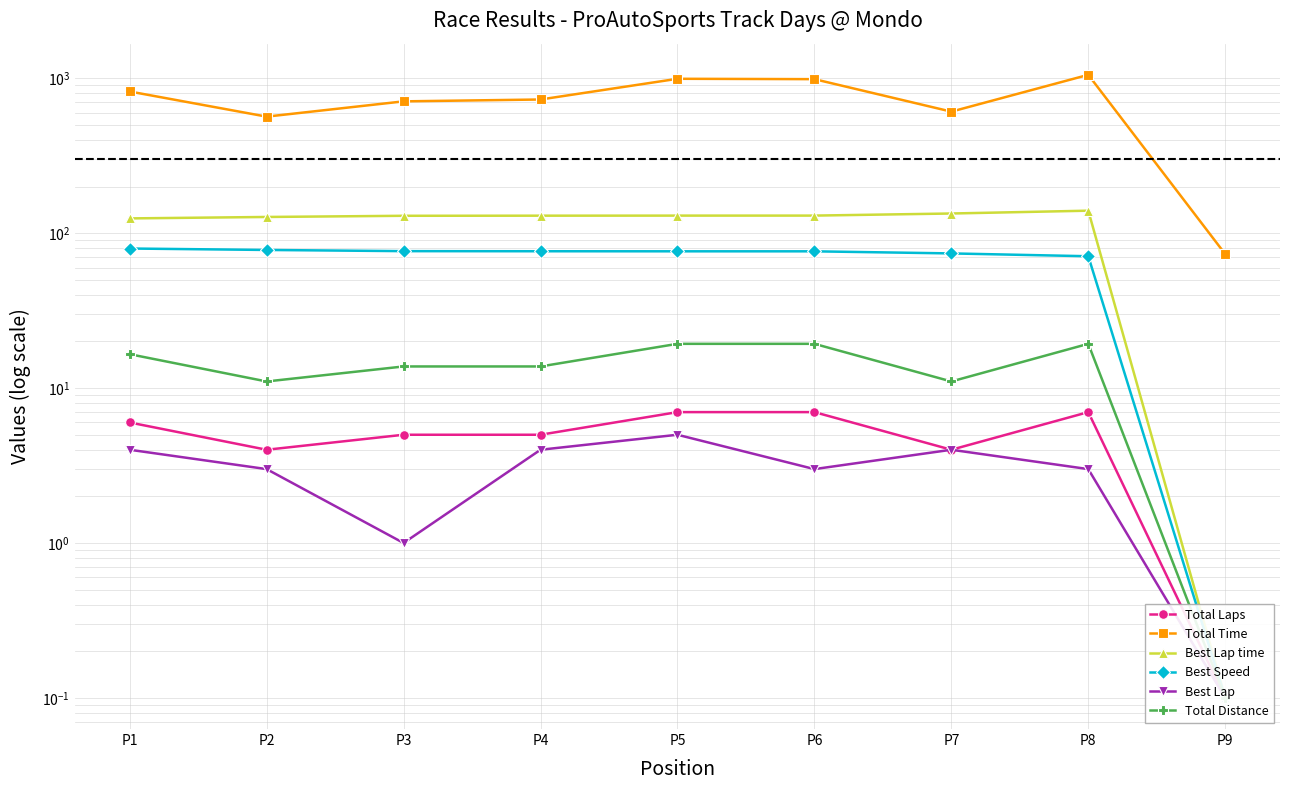

Is the value of Total Distance at P5 greater than the value of Best Lap at P9?

Yes